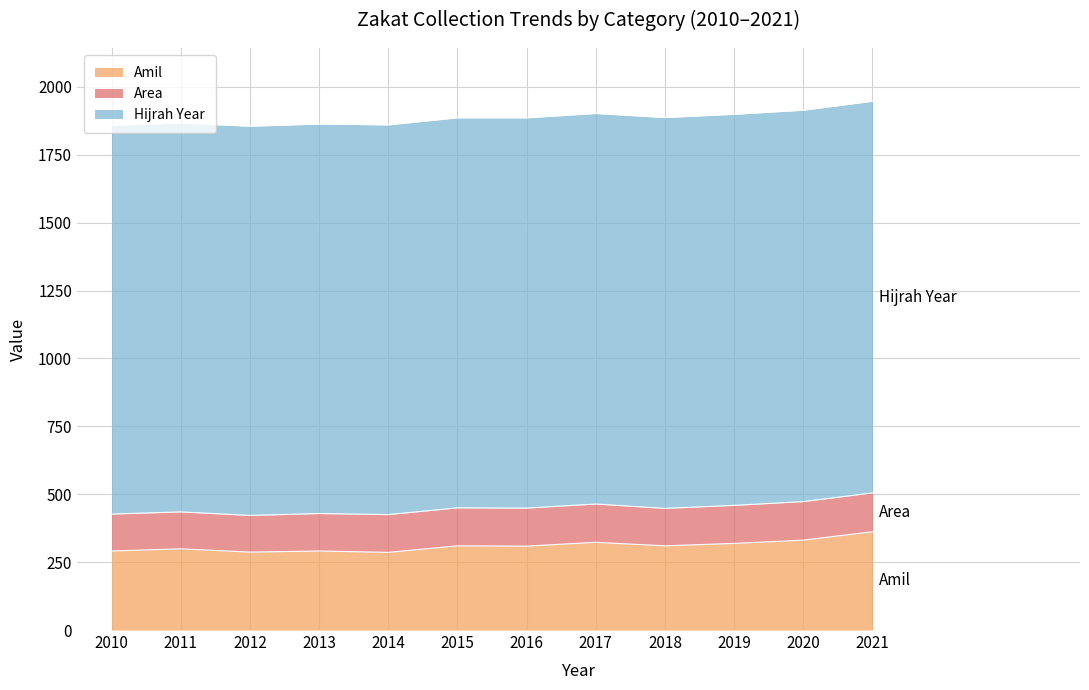

Which series has the largest range (max minus min)?

Amil